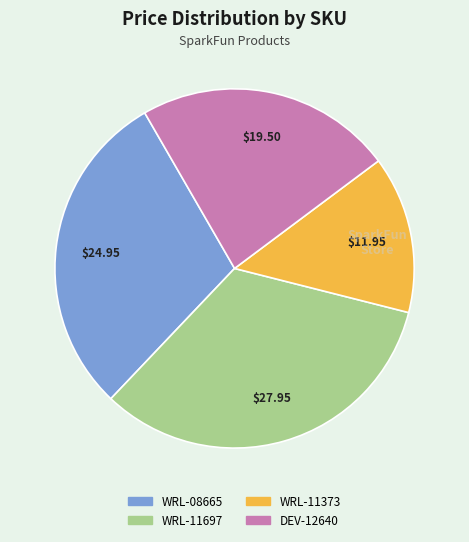

What is the smallest slice in the pie chart?

WRL-11373